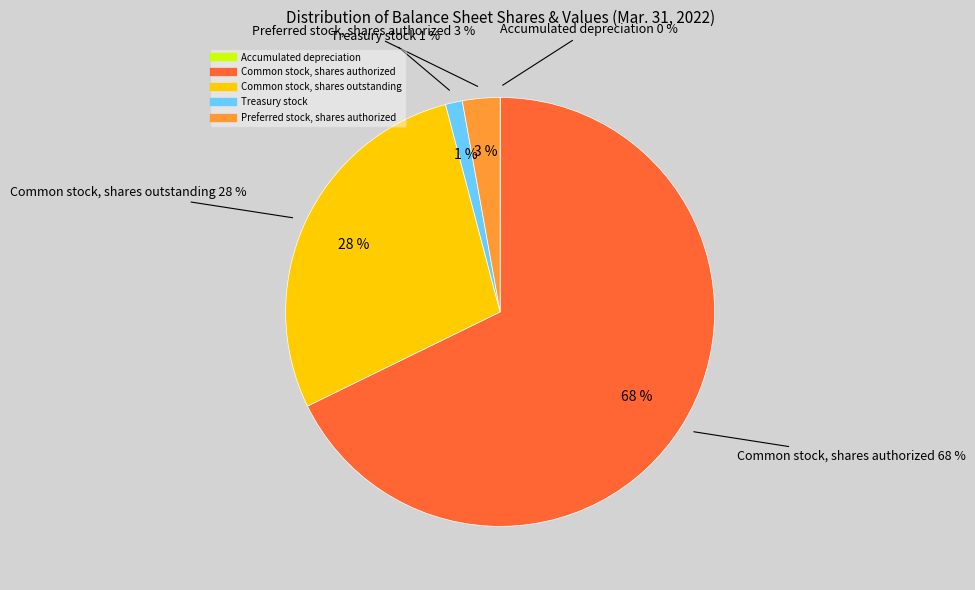

Which category has the biggest portion of the pie?

Common stock, shares authorized